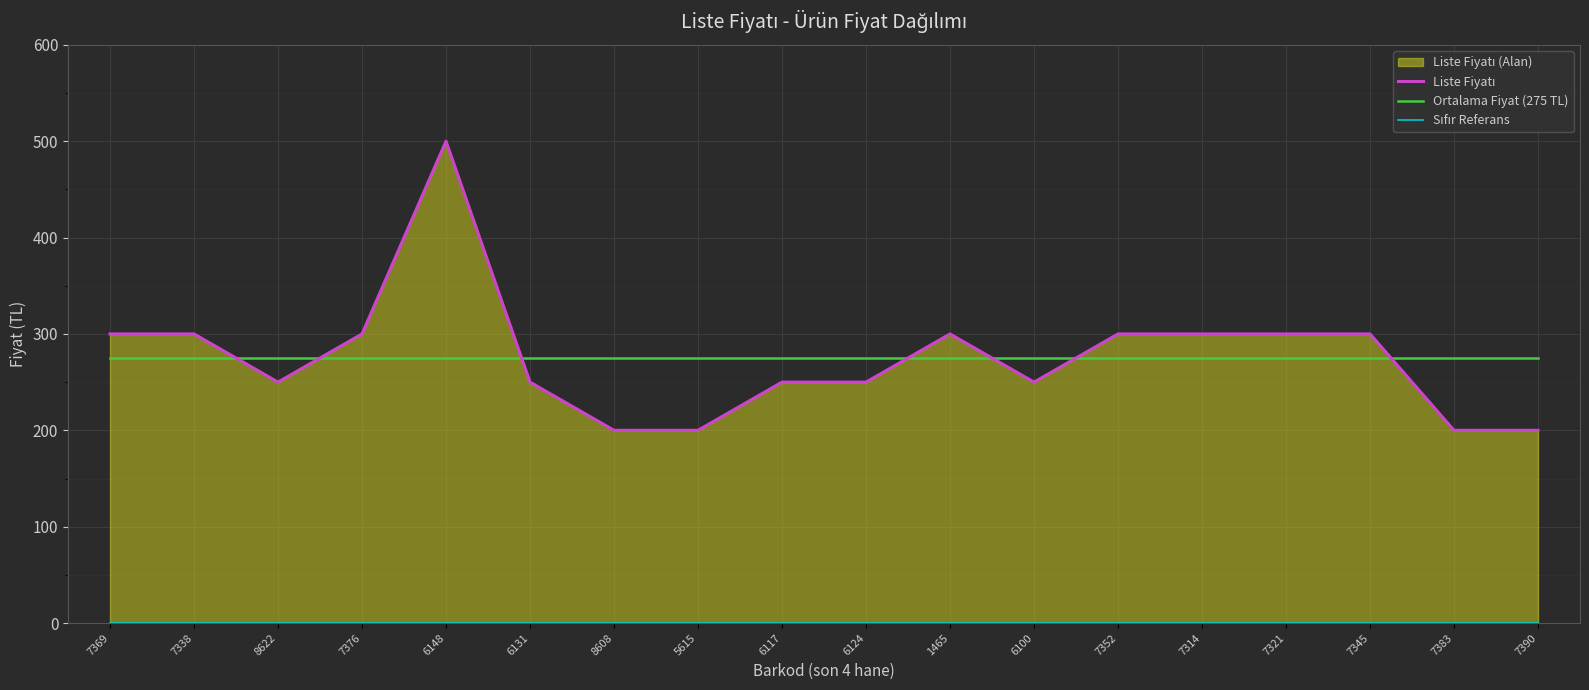

Reading left to right, extract all data points from this chart.

Liste Fiyatı: 300	300	250	300	500	250	200	200	250	250	300	250	300	300	300	300	200	200
Ortalama Fiyat (275 TL): 275	275	275	275	275	275	275	275	275	275	275	275	275	275	275	275	275	275
Sıfır Referans: 0	0	0	0	0	0	0	0	0	0	0	0	0	0	0	0	0	0